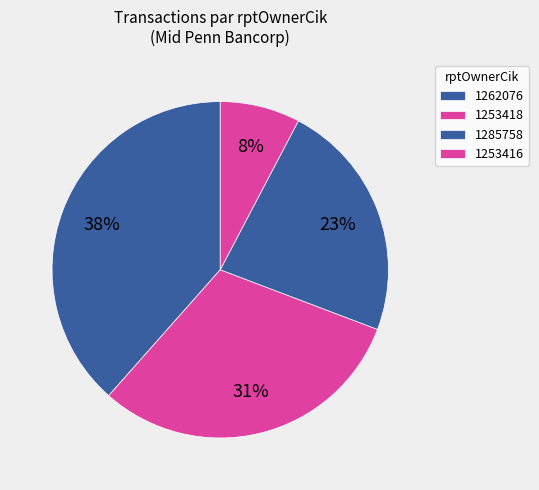

The 1253418 slice represents 21% of the pie. True or false?

False